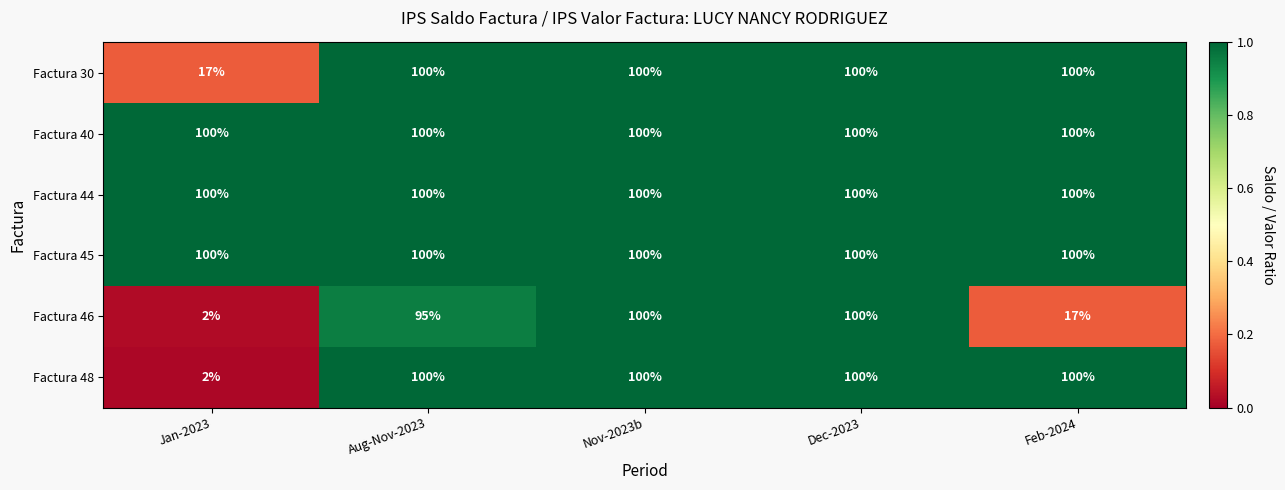

At which category does the chart reach its minimum across all series?

Jan-2023